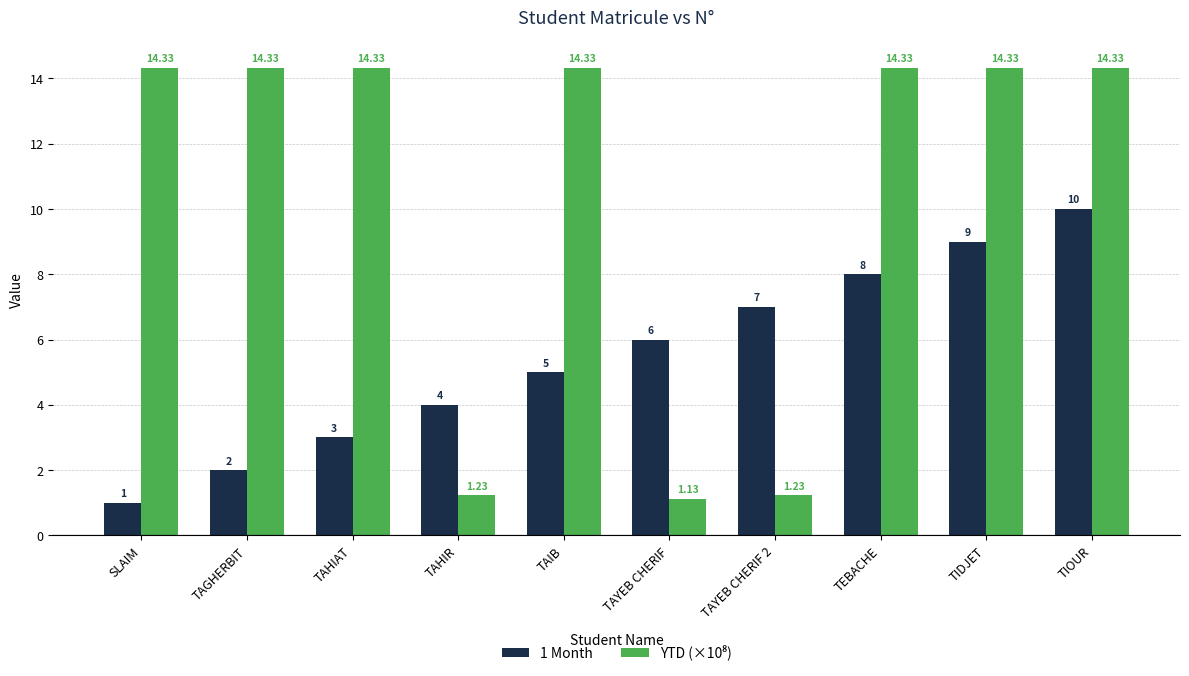

What is the maximum value shown in the chart?

14.3